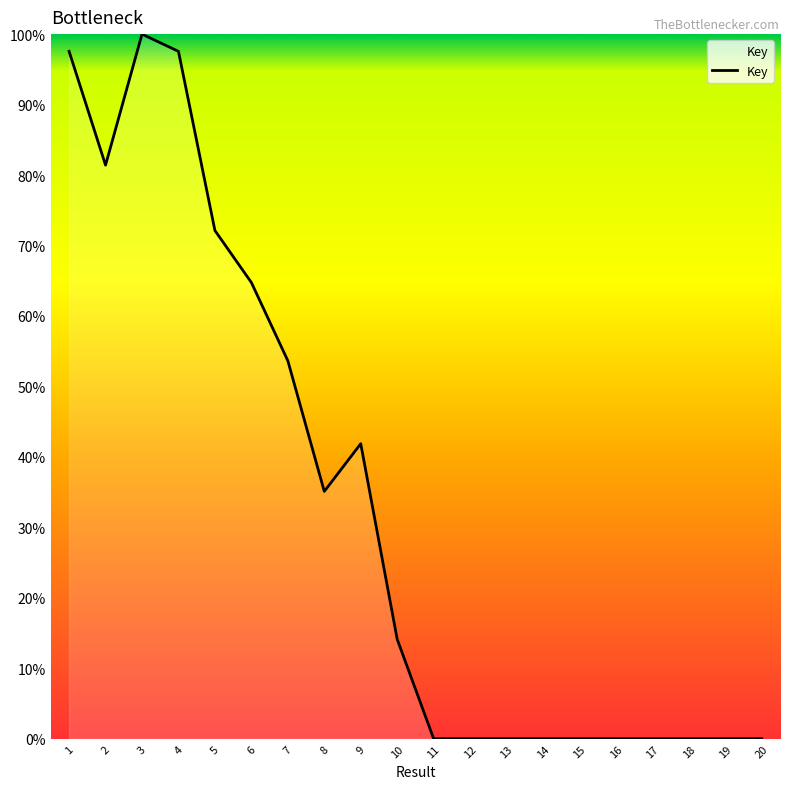

What is the greatest value displayed?

100.0